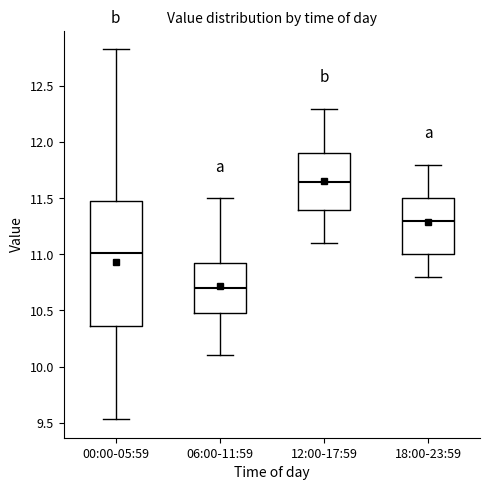

Reading left to right, transcribe this box plot: for each box, give where its median line is, the range the box spans, and where its two whiskers end, as read against the y-axis. The values are not printed on the chart, so give them approximately, as read against the axis.

00:00-05:59: median 11.00, box 10.35 to 11.50, whiskers 9.55 to 12.85
06:00-11:59: median 10.70, box 10.50 to 10.95, whiskers 10.10 to 11.50
12:00-17:59: median 11.65, box 11.40 to 11.90, whiskers 11.10 to 12.30
18:00-23:59: median 11.30, box 11.00 to 11.50, whiskers 10.80 to 11.80